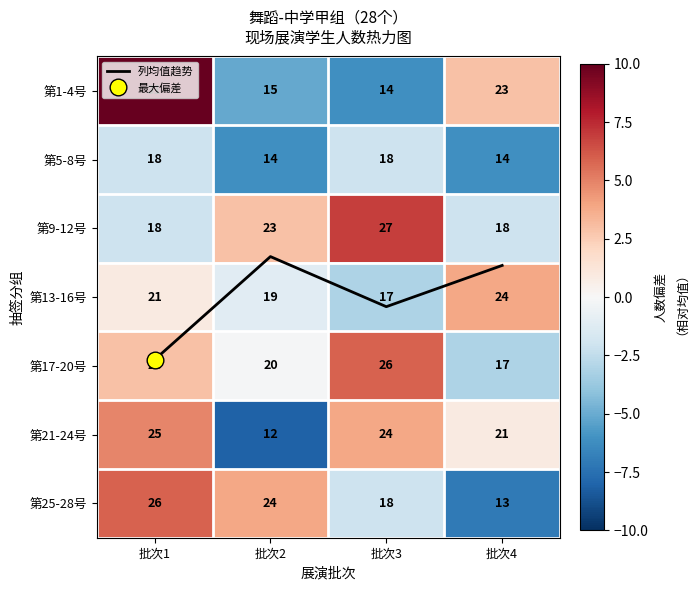

The value of 第17-20号 at 批次3 is 3.6. True or false?

False